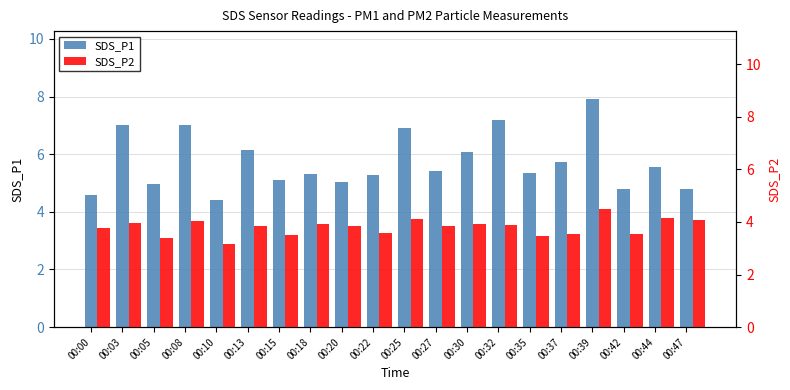

Reading right to left, transcribe all the data shown in this chart.

SDS_P1: 4.8	5.6	4.8	7.9	5.7	5.3	7.2	6.1	5.4	6.9	5.3	5.0	5.3	5.1	6.1	4.4	7.0	5.0	7.0	4.6
SDS_P2: 4.1	4.1	3.5	4.5	3.5	3.5	3.9	3.9	3.9	4.1	3.6	3.9	3.9	3.5	3.8	3.2	4.0	3.4	4.0	3.8